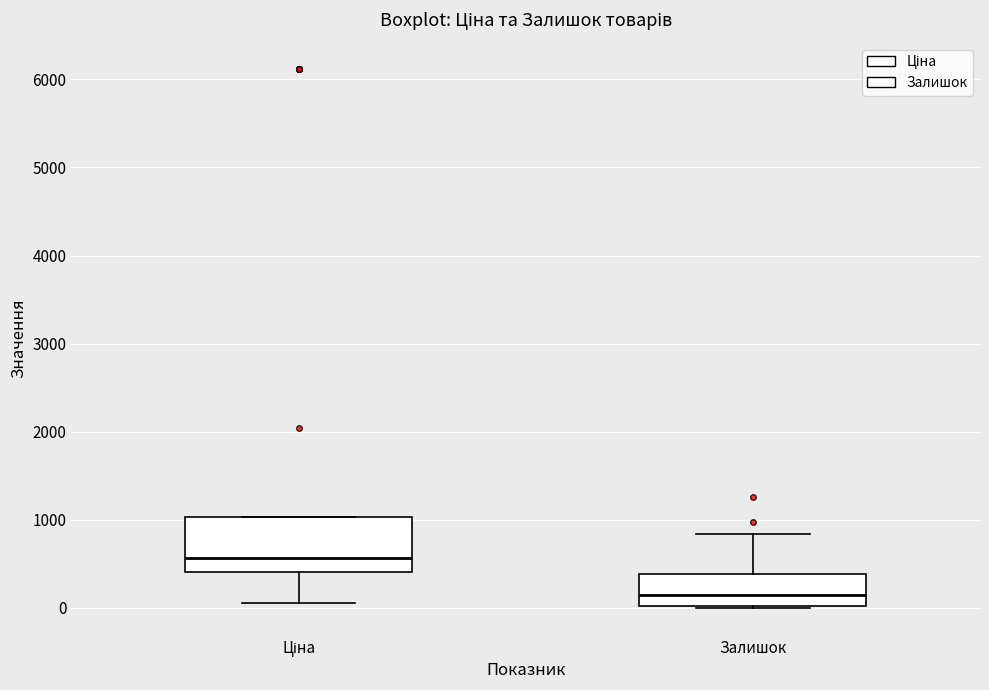

Reading left to right, transcribe this box plot: for each box, give where its median line is, the range the box spans, and where its two whiskers end, as read against the y-axis. The values are not printed on the chart, so give them approximately, as read against the axis.

Ціна: median 600, box 400 to 1000, whiskers 100 to 1000
Залишок: median 100, box 0 to 400, whiskers 0 to 800